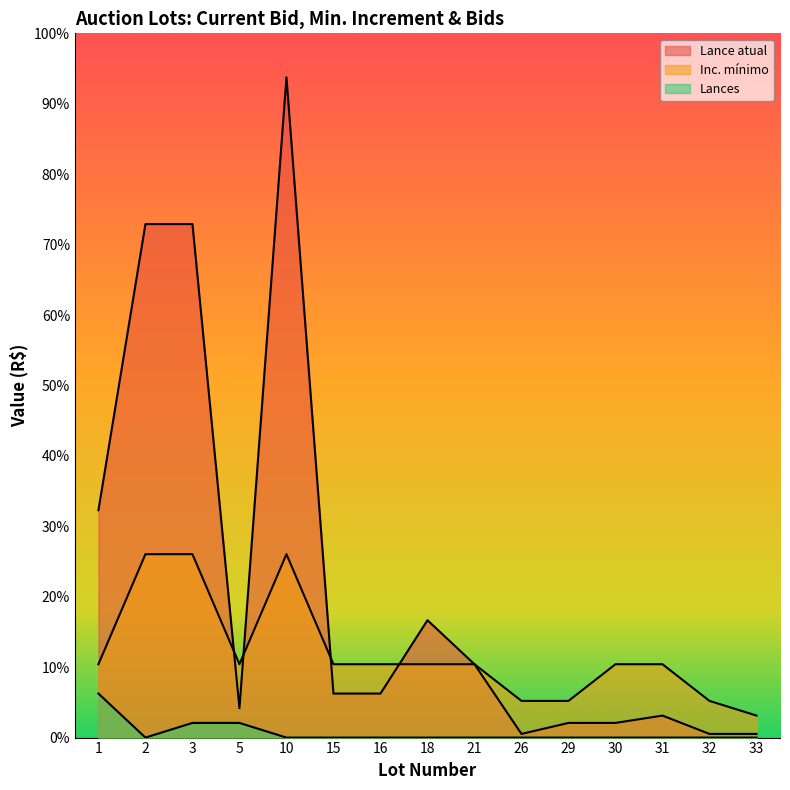

What are all the series names shown in the legend?

Lance atual, Inc. mínimo, Lances